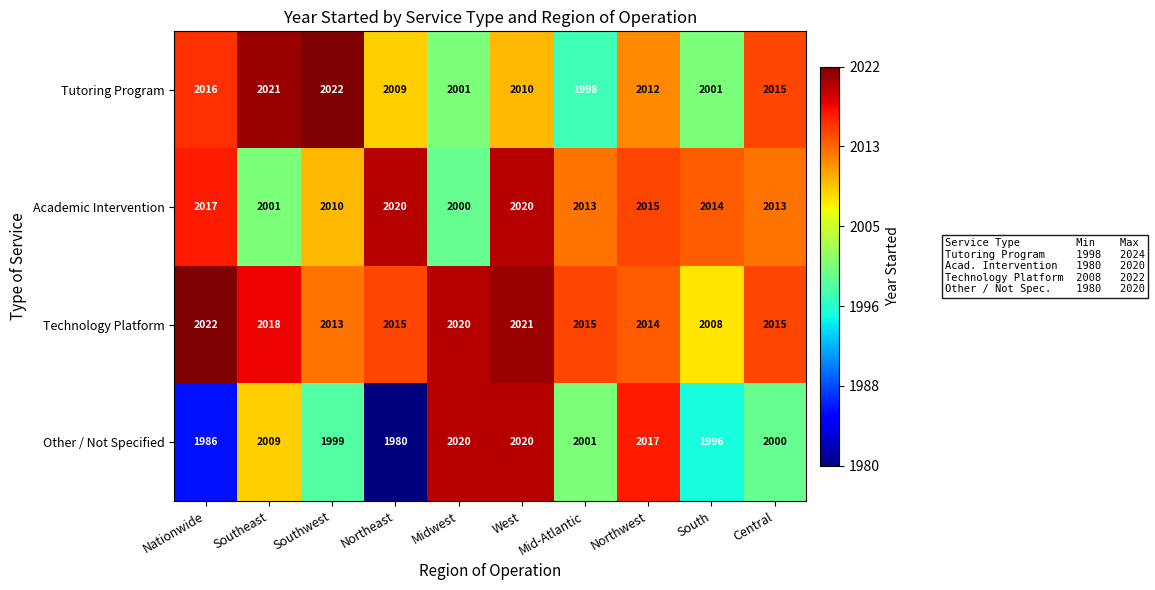

Is it true that Academic Intervention equals 2020 at Northeast?

True